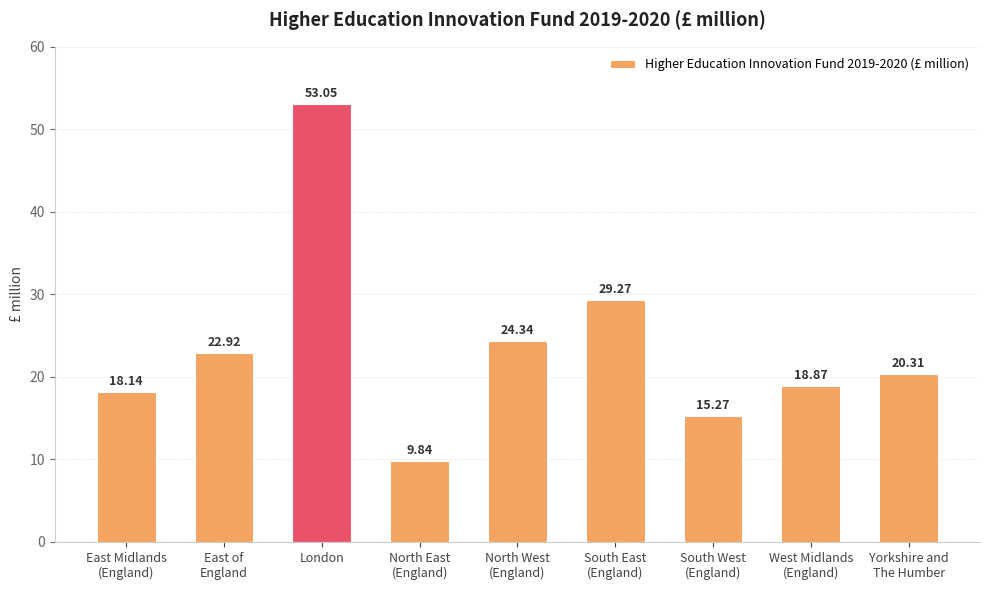

True or false: the data shows 53.0 at London.

True